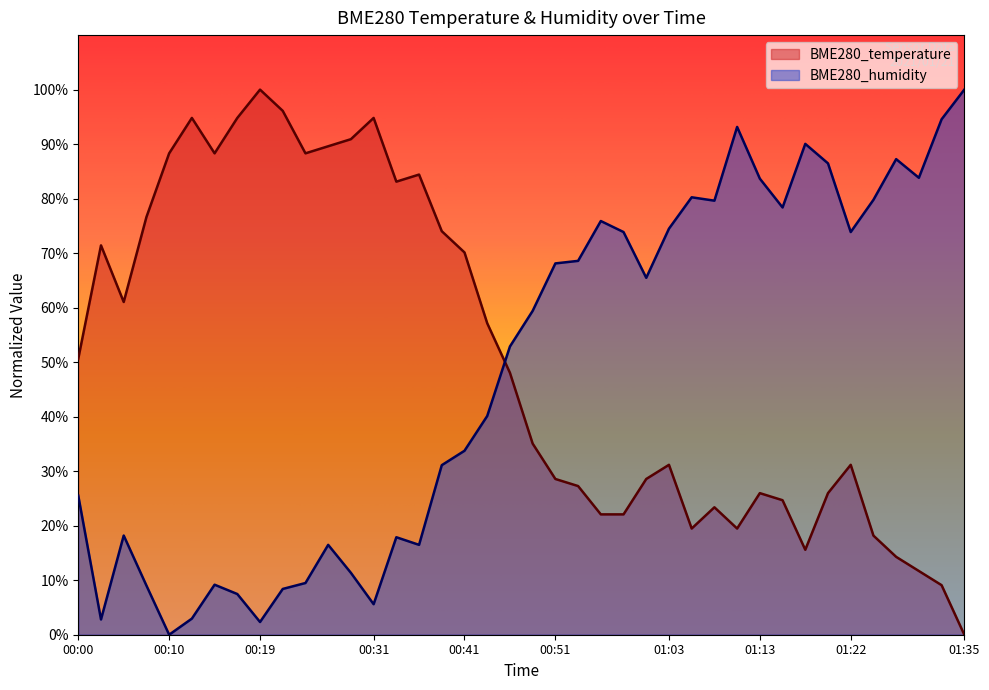

Reading left to right, list all the values displayed in this chart.

BME280_temperature: 00:00=50.6	00:02=71.4	00:05=61.0	00:07=76.6	00:10=88.3	00:12=94.8	00:15=88.3	00:17=94.8	00:19=100.0	00:22=96.1	00:24=88.3	00:27=89.6	00:29=90.9	00:31=94.8	00:34=83.1	00:36=84.4	00:39=74.0	00:41=70.1	00:44=57.1	00:46=48.1	00:48=35.1	00:51=28.6	00:53=27.3	00:56=22.1	00:58=22.1	01:01=28.6	01:03=31.2	01:05=19.5	01:08=23.4	01:10=19.5	01:13=26.0	01:15=24.7	01:18=15.6	01:20=26.0	01:22=31.2	01:25=18.2	01:27=14.3	01:30=11.7	01:32=9.1	01:35=0.0
BME280_humidity: 00:00=25.5	00:02=2.8	00:05=18.2	00:07=9.0	00:10=0.0	00:12=3.0	00:15=9.2	00:17=7.5	00:19=2.3	00:22=8.4	00:24=9.5	00:27=16.5	00:29=11.4	00:31=5.6	00:34=17.9	00:36=16.5	00:39=31.1	00:41=33.7	00:44=40.1	00:46=52.9	00:48=59.4	00:51=68.1	00:53=68.6	00:56=75.9	00:58=73.9	01:01=65.5	01:03=74.5	01:05=80.2	01:08=79.6	01:10=93.2	01:13=83.7	01:15=78.4	01:18=90.0	01:20=86.5	01:22=73.9	01:25=79.8	01:27=87.2	01:30=83.8	01:32=94.6	01:35=100.0